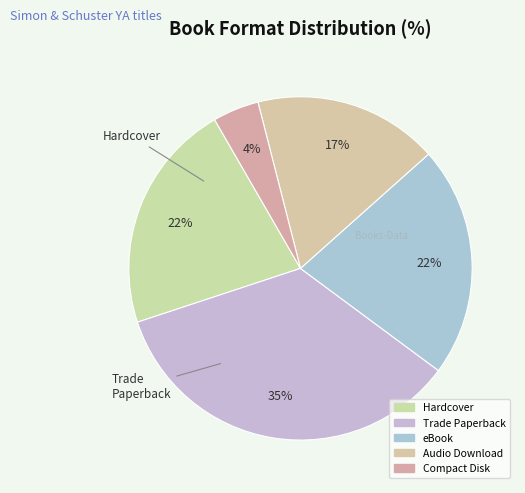

What percentage is the Compact Disk slice, to the nearest percent?

4%